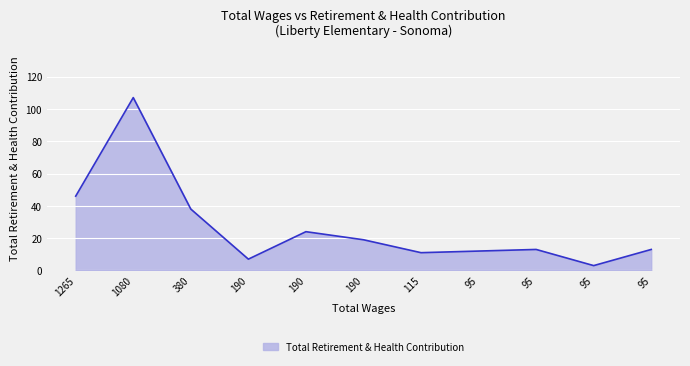

Is this an area chart (filled region under the line)?

Yes